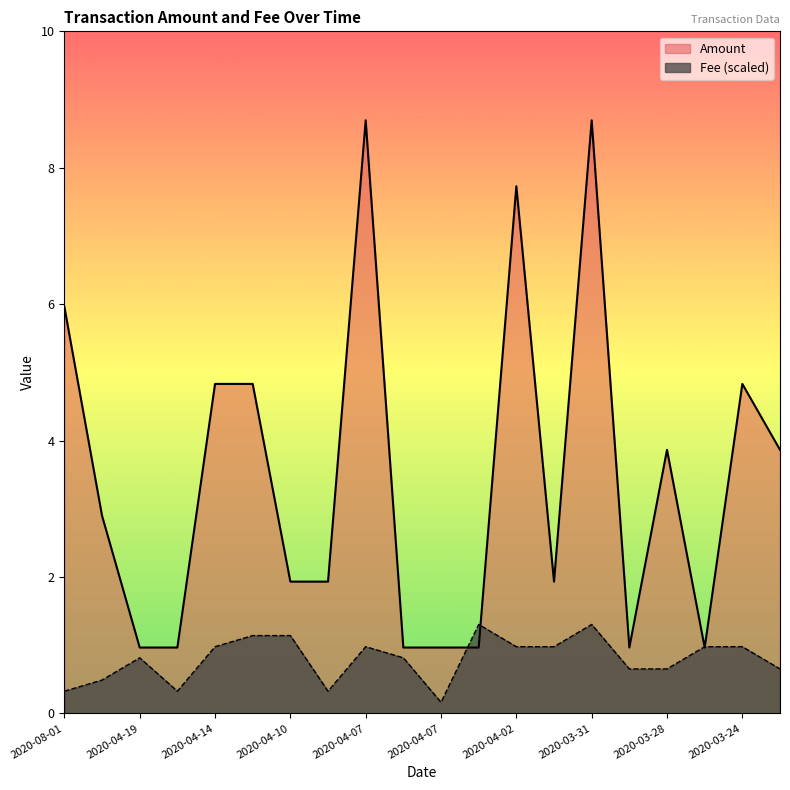

True or false: Fee and Amount cross at least once.

True